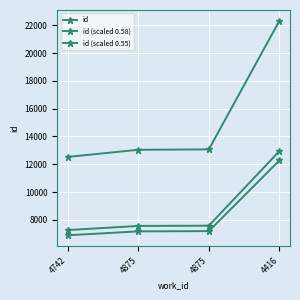

True or false: id and id (scaled 0.58) cross at least once.

False